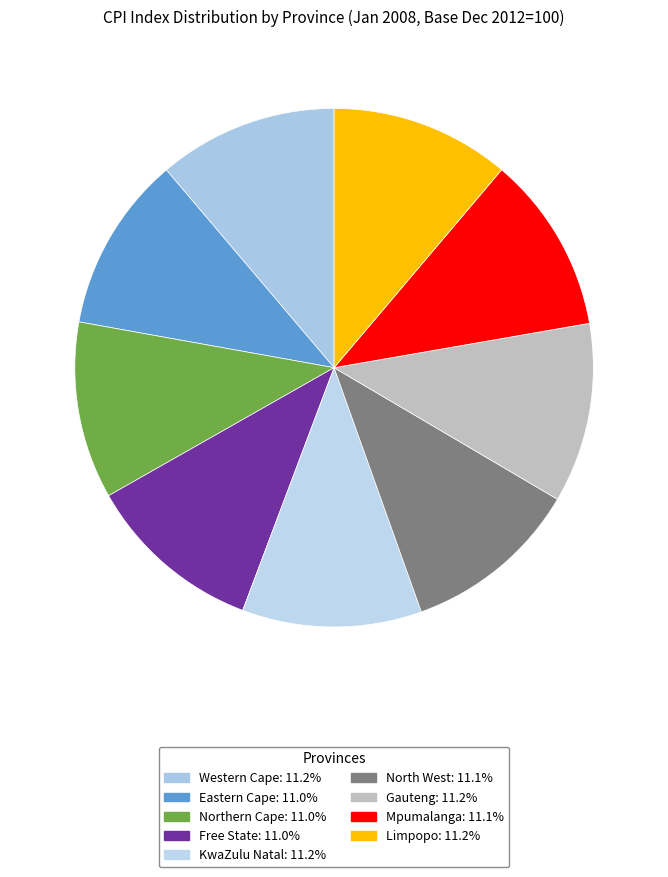

To the nearest percent, what percentage of the pie is Western Cape?

11%